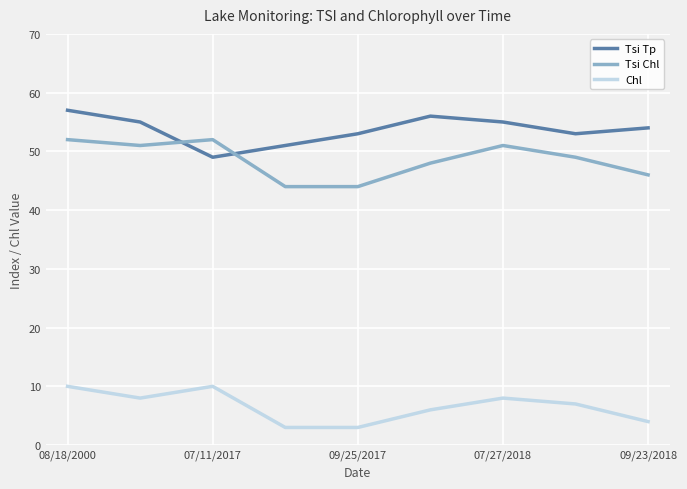

What is the difference between the maximum and minimum values in the Tsi Tp series?

8